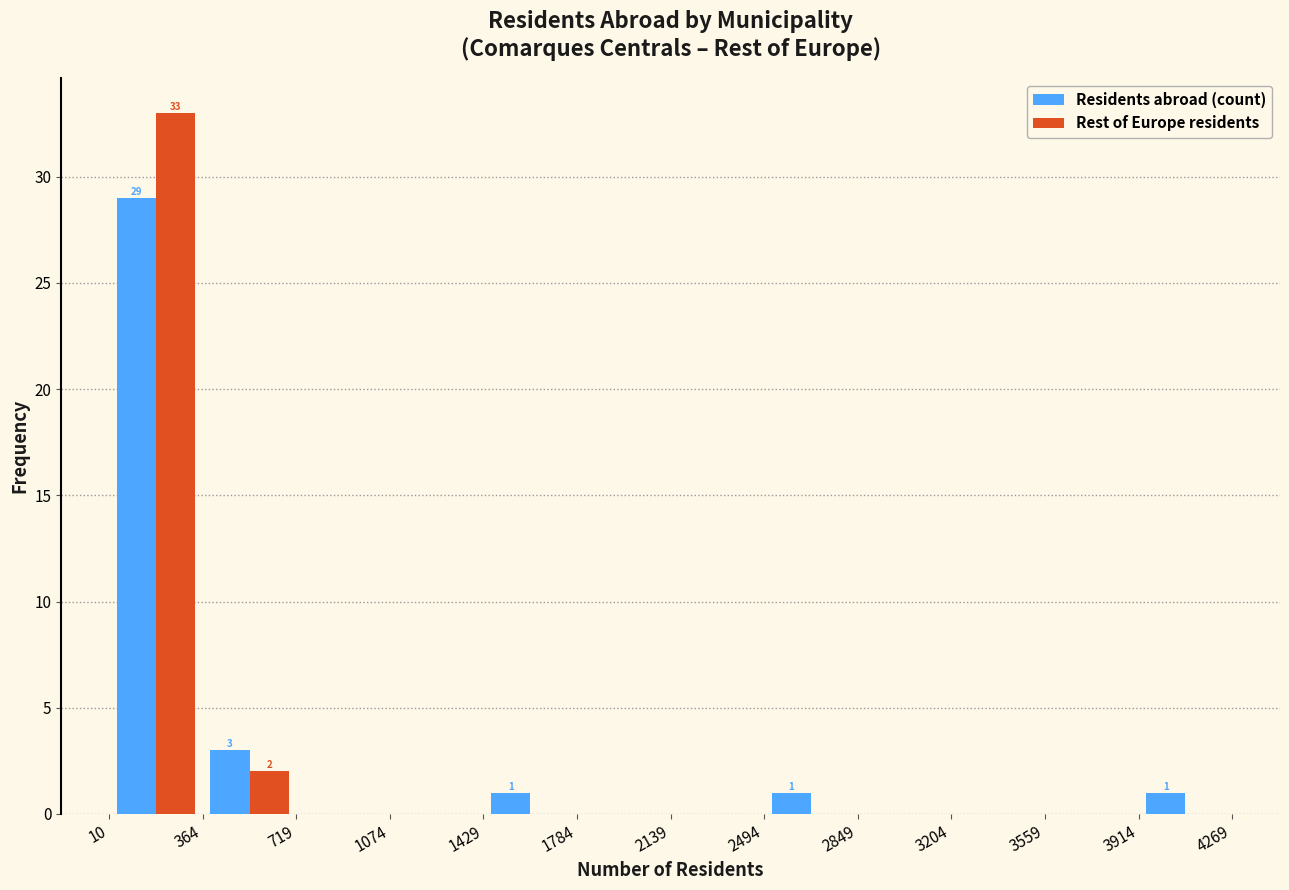

In the Rest of Europe residents series, which range on the x-axis has the tallest bar?

10 to 364